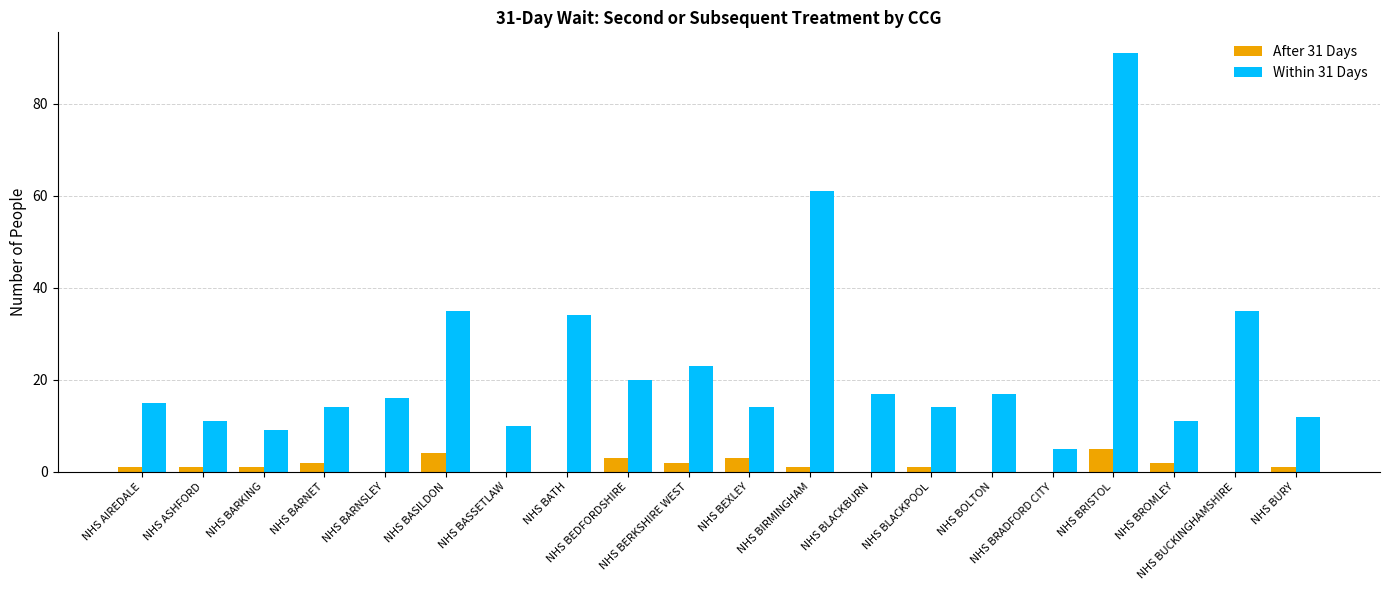

What are all the series names shown in the legend?

After 31 Days, Within 31 Days